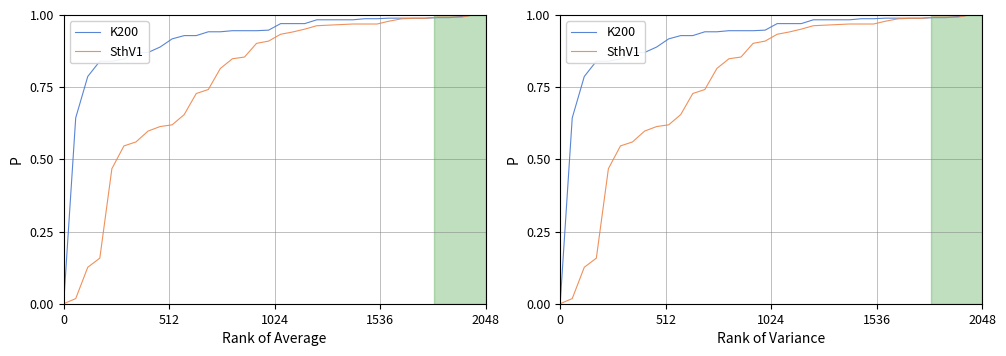

Which series has the largest total across all categories?

K200